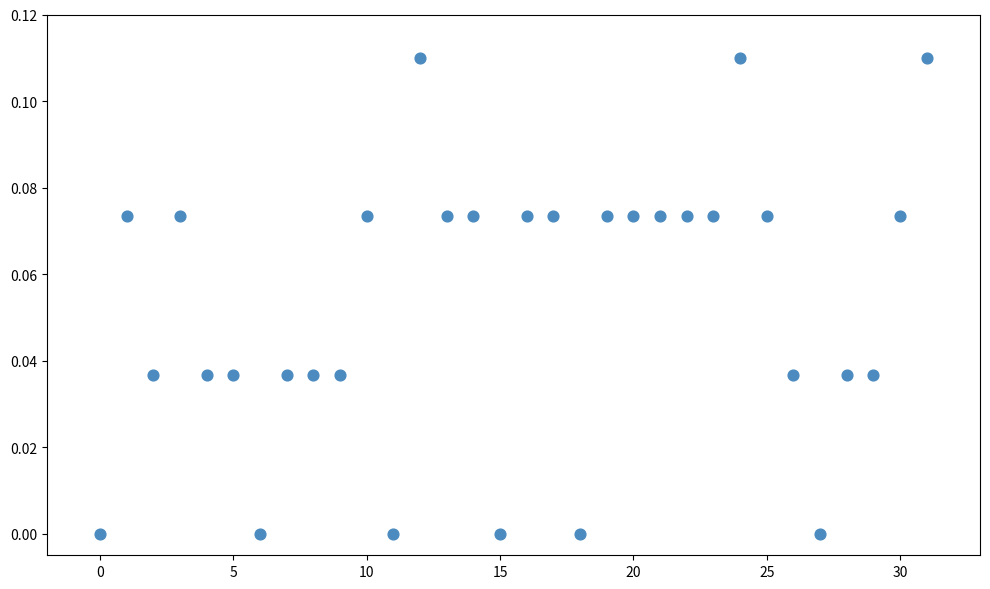

How many points are shown in the scatter plot?

32